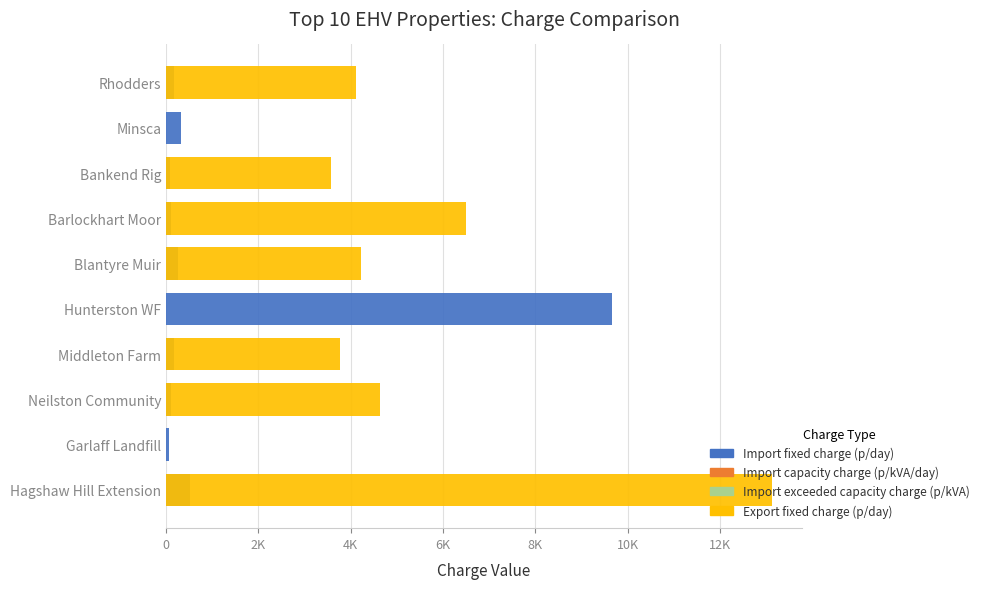

Count the number of data series in this chart.

4